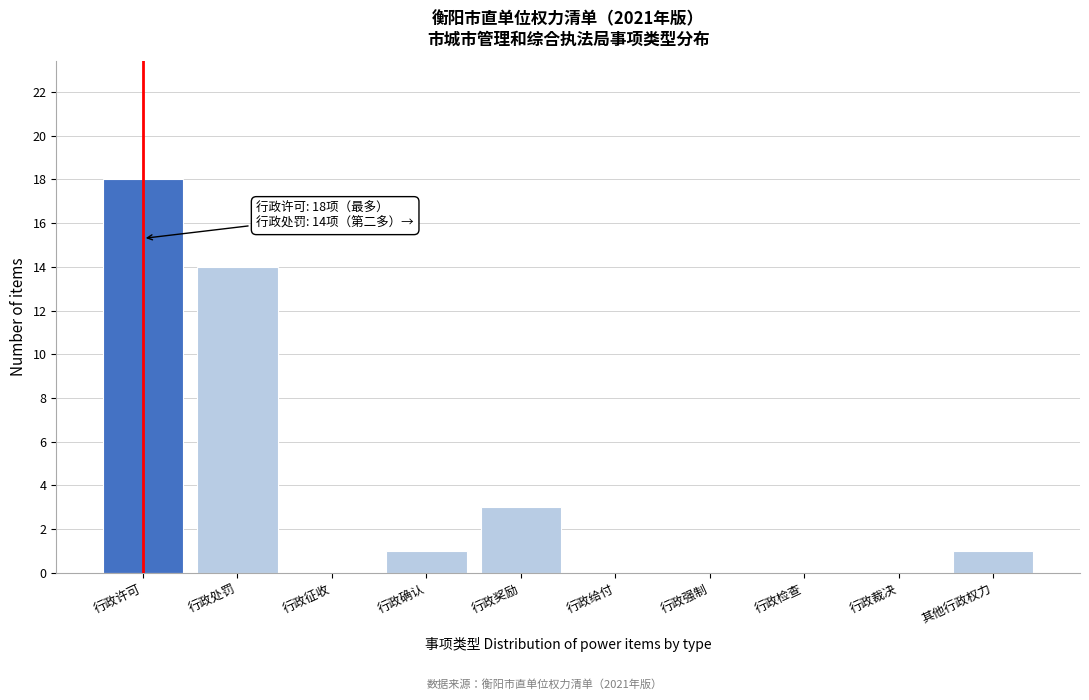

Reading left to right, what are all the values shown in this chart?

行政许可=18	行政处罚=14	行政征收=0	行政确认=1	行政奖励=3	行政给付=0	行政强制=0	行政检查=0	行政裁决=0	其他行政权力=1